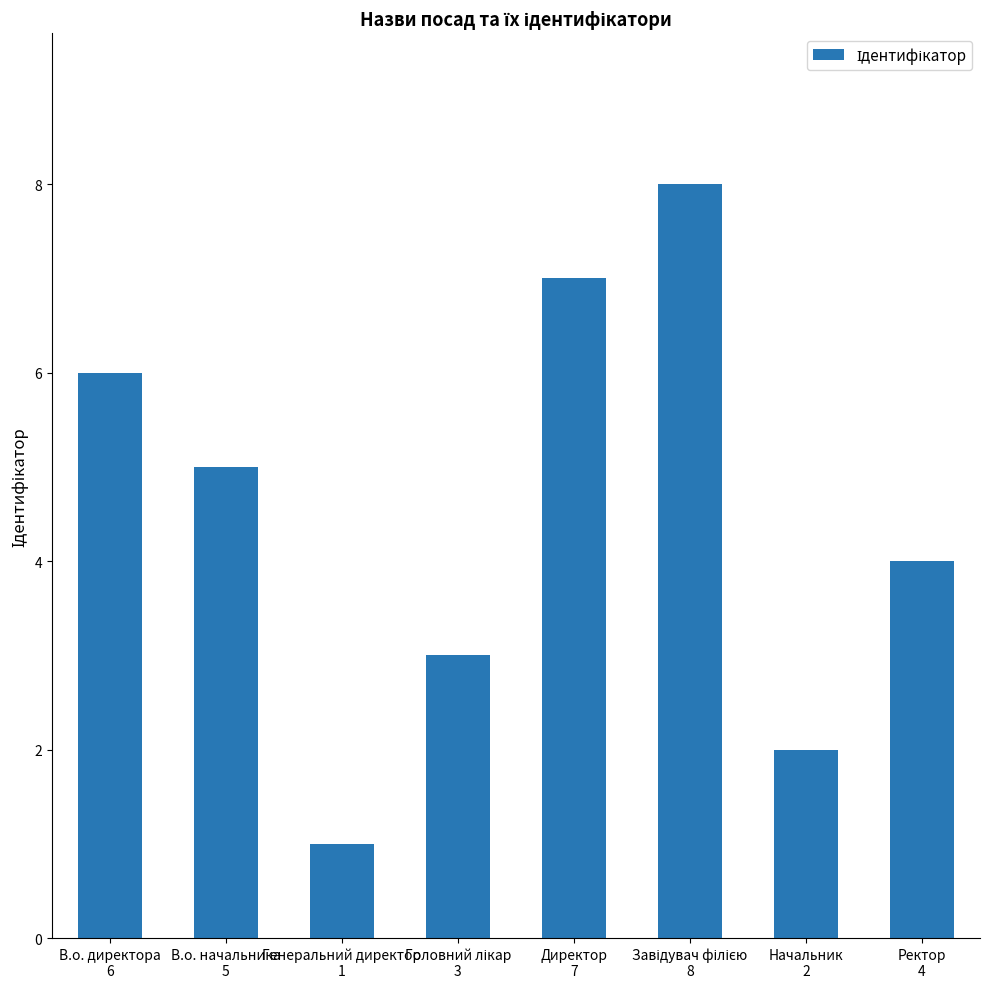

How many data points are less than 5?

4